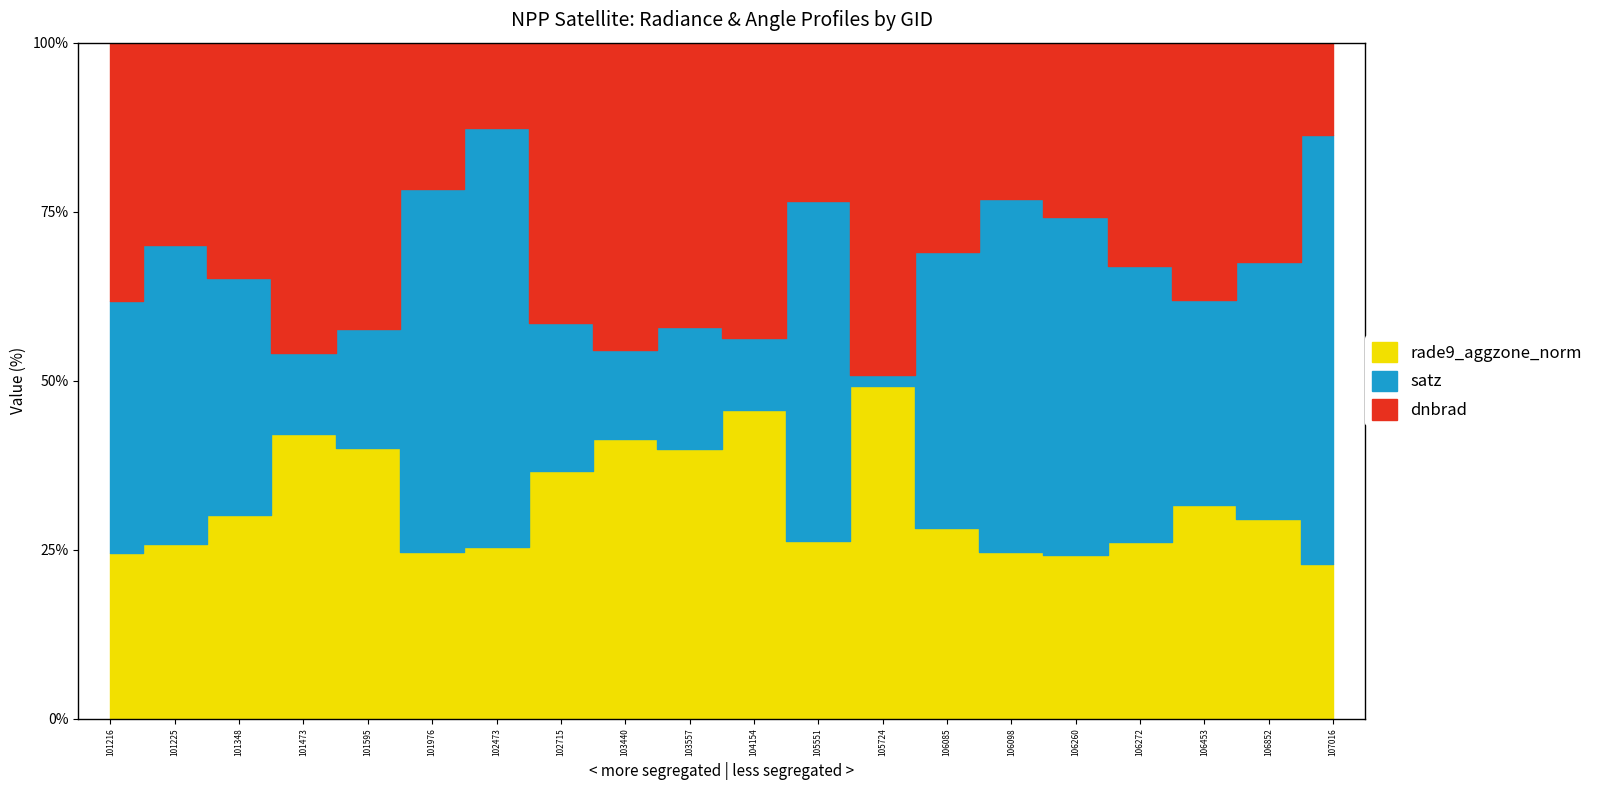

True or false: rade9_aggzone_norm and dnbrad intersect in this chart.

True